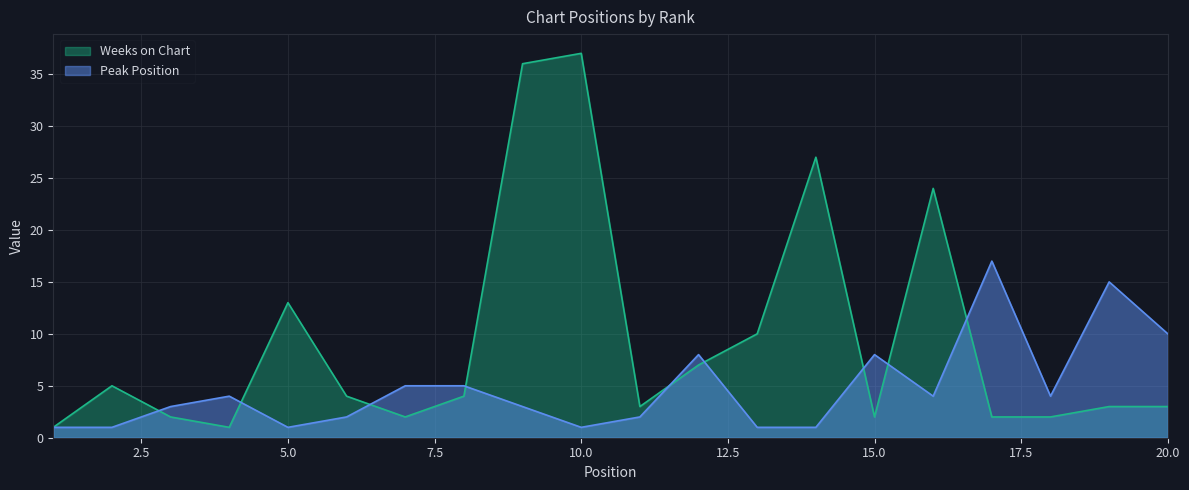

Count the number of categories in the chart.

20